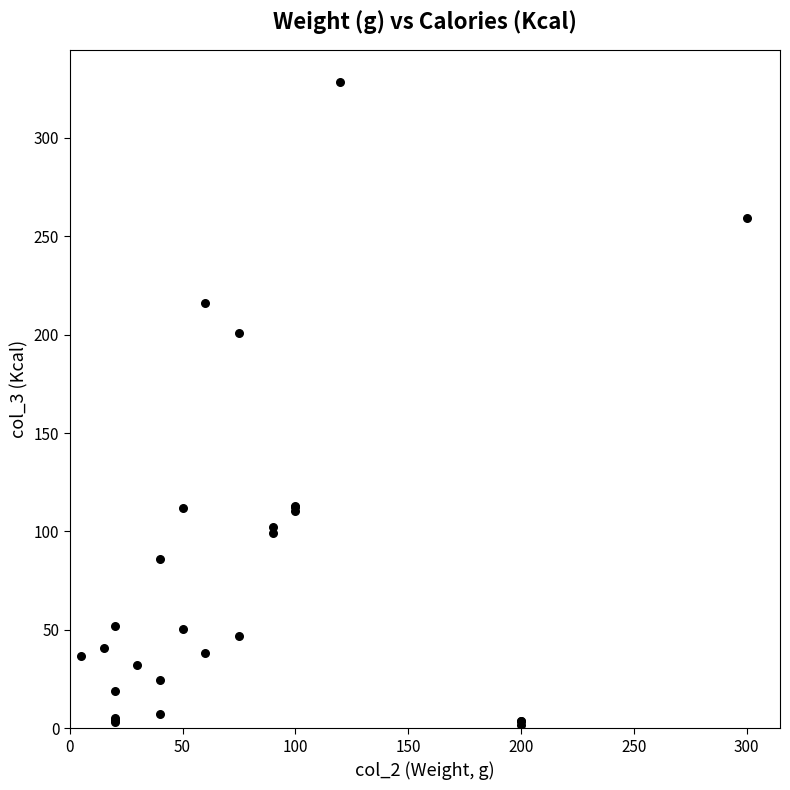

What Y value in the scatter plot is closest to 164?

200.8